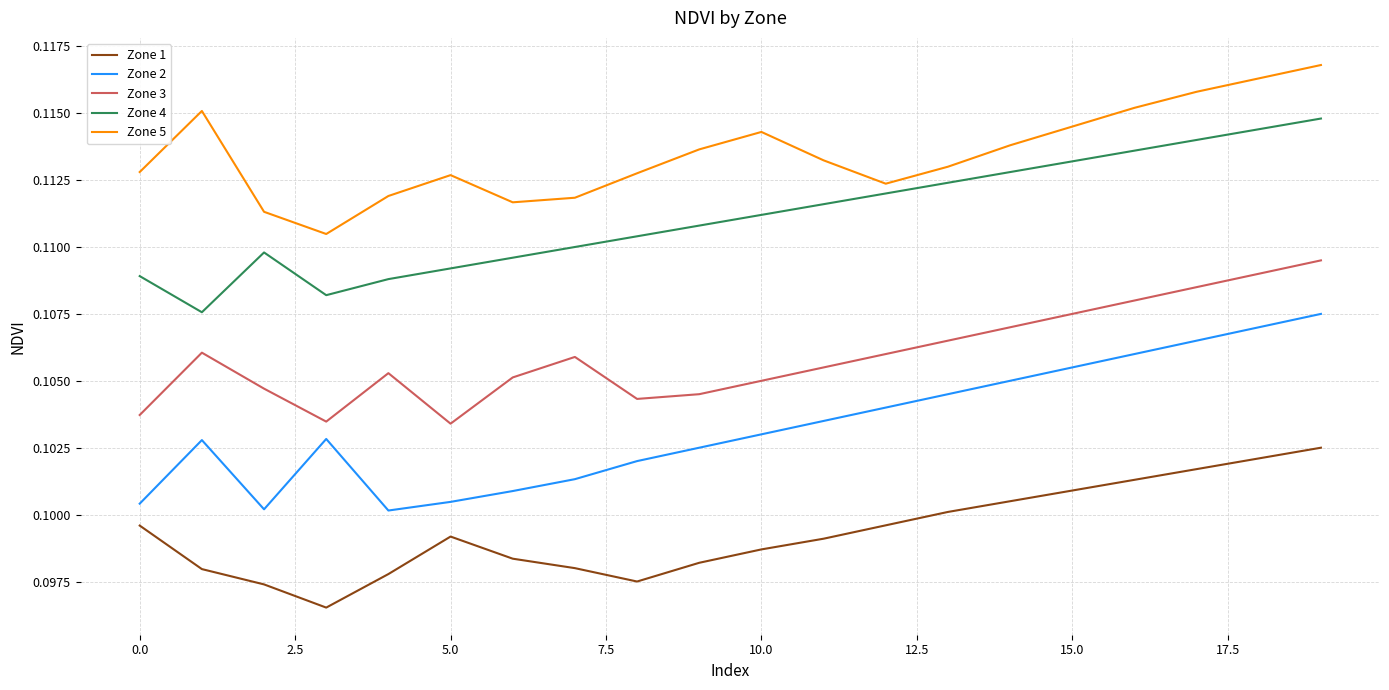

True or false: Zone 5 and Zone 1 intersect in this chart.

False